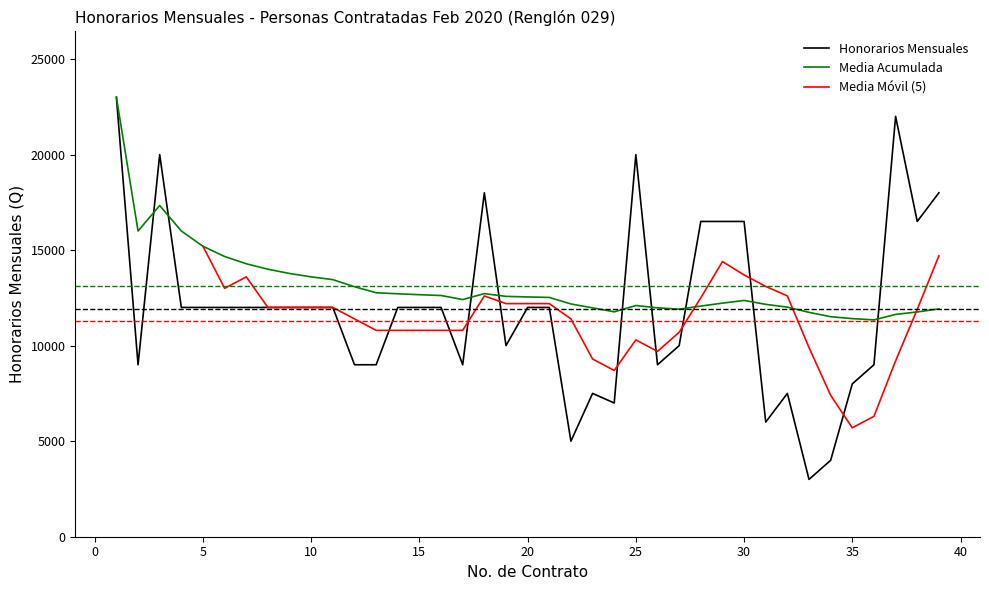

Which has a higher value, 6 or 28?

28